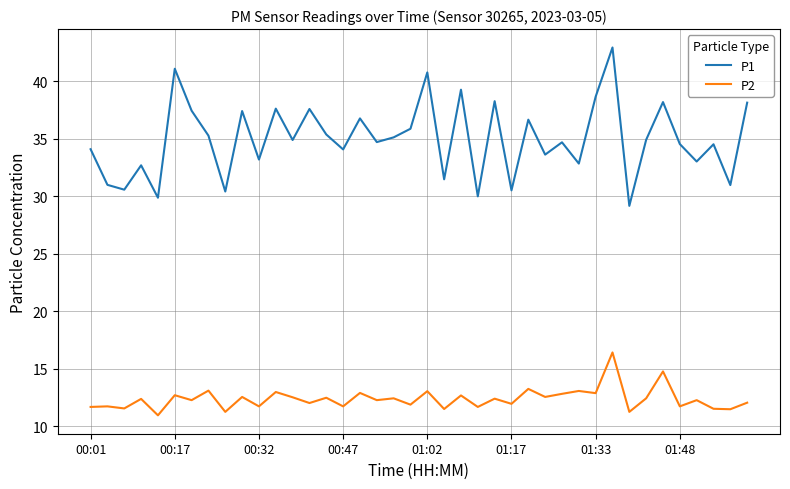

List the series in order of their peak value, highest first.

P1, P2